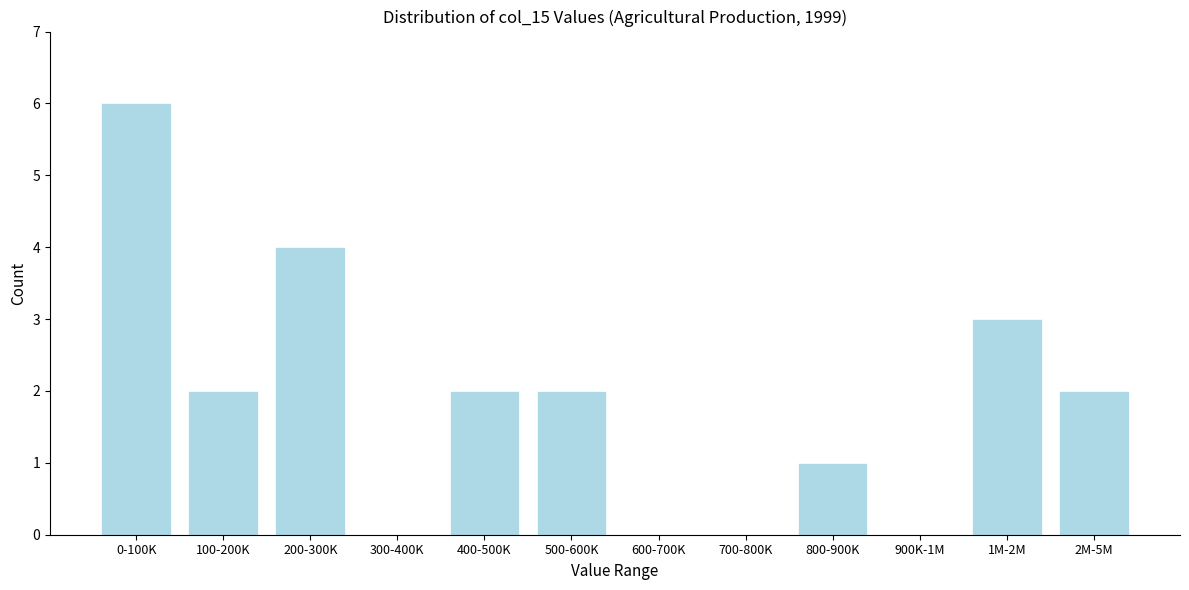

Reading left to right, transcribe all the data shown in this chart.

0-100K=6	100-200K=2	200-300K=4	300-400K=0	400-500K=2	500-600K=2	600-700K=0	700-800K=0	800-900K=1	900K-1M=0	1M-2M=3	2M-5M=2